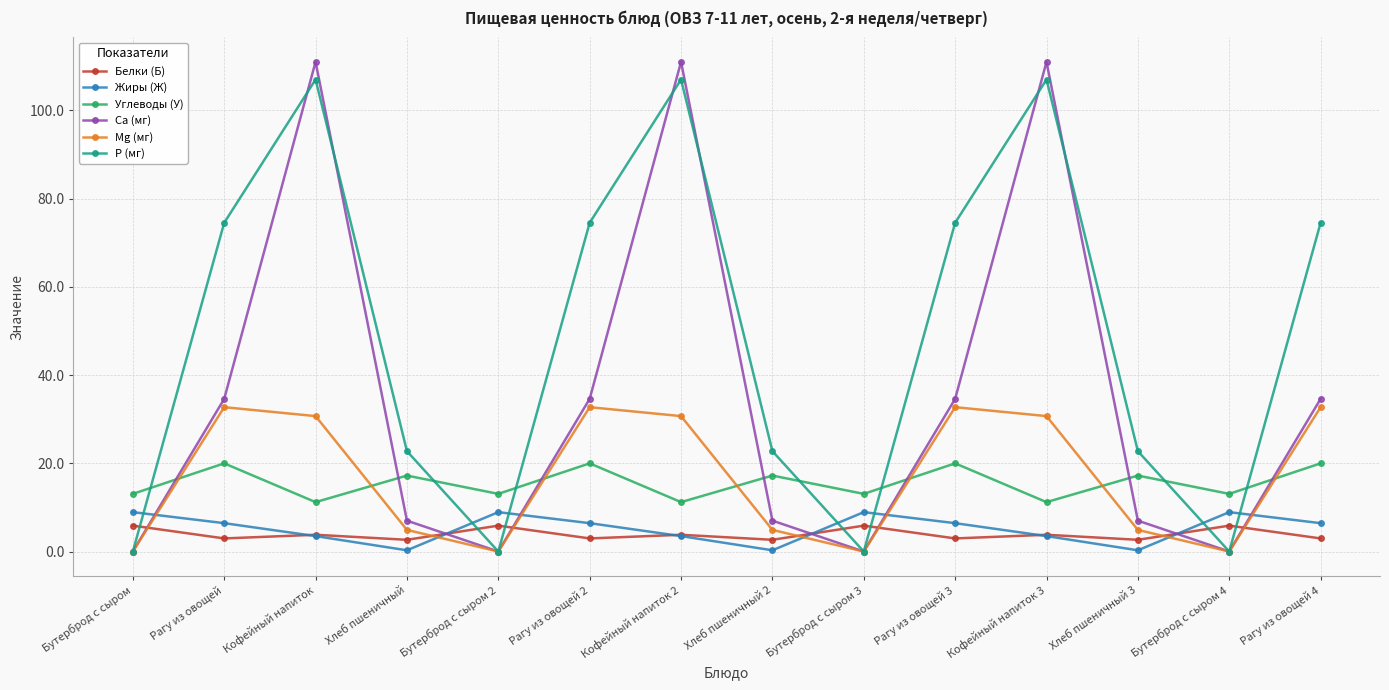

Which series has the widest spread of values?

Ca (мг)